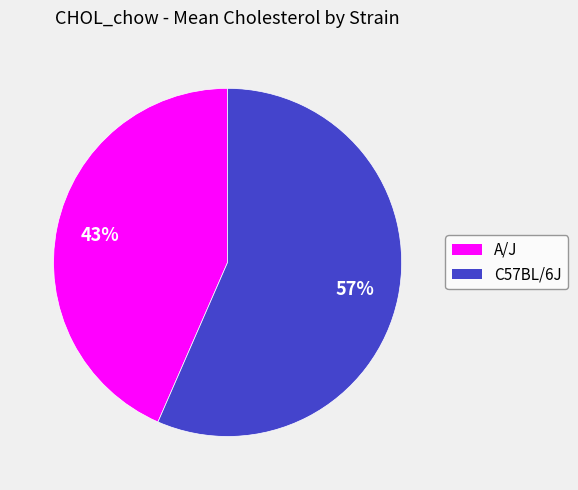

What percentage is the C57BL/6J slice, to the nearest percent?

57%